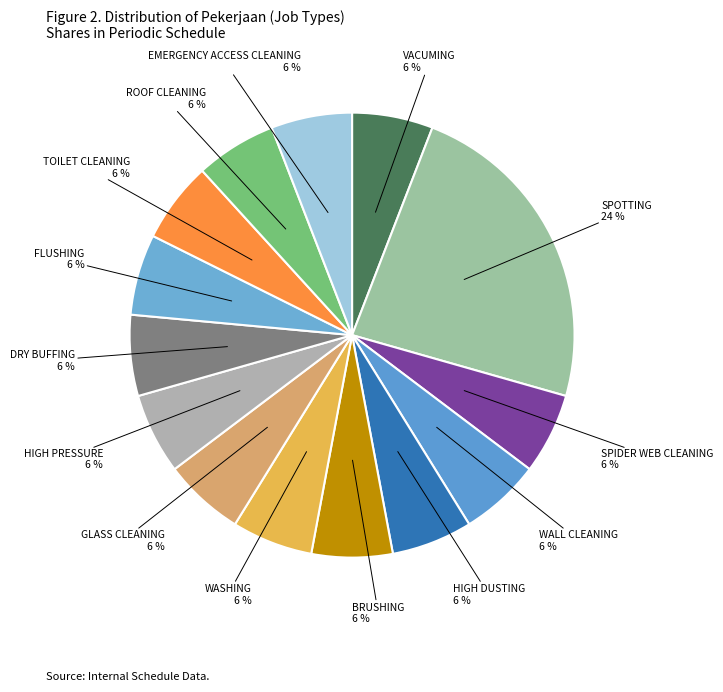

Rank the categories by value from highest to lowest.

SPOTTING, VACUMING, SPIDER WEB CLEANING, WALL CLEANING, HIGH DUSTING, BRUSHING, WASHING, GLASS CLEANING, HIGH PRESSURE, DRY BUFFING, FLUSHING, TOILET CLEANING, ROOF CLEANING, EMERGENCY ACCESS CLEANING